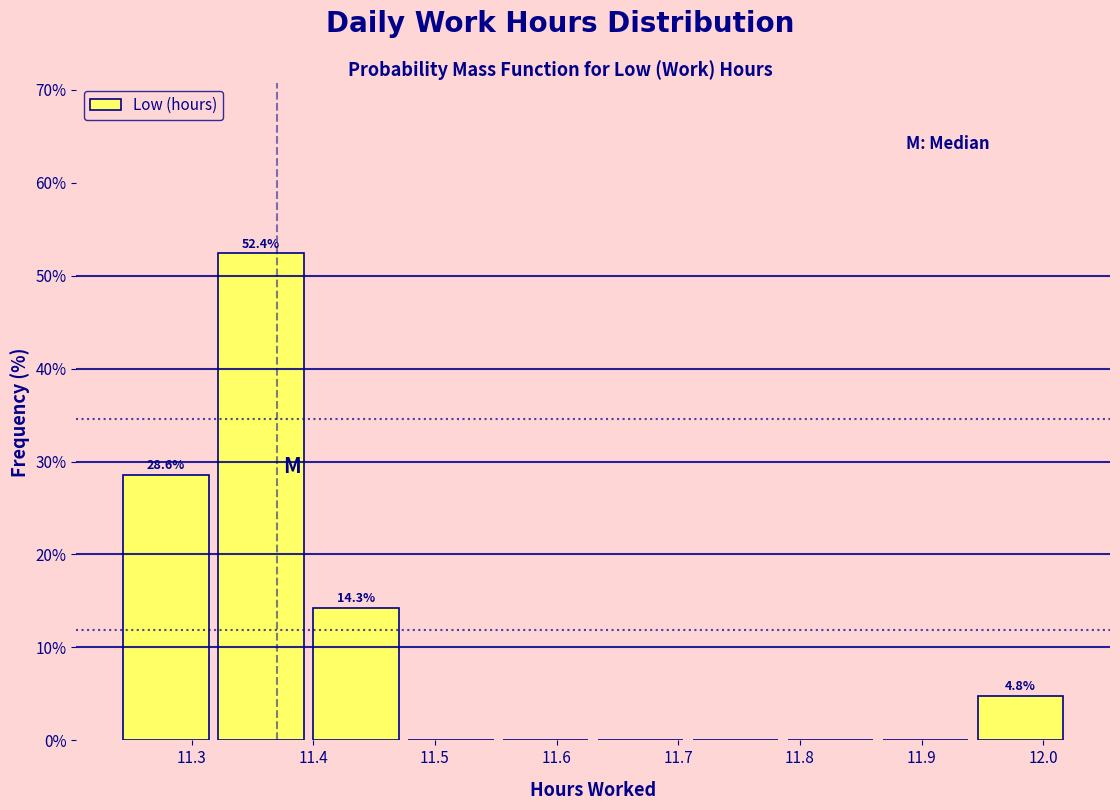

Which range on the x-axis has the tallest bar?

11.318 to 11.396